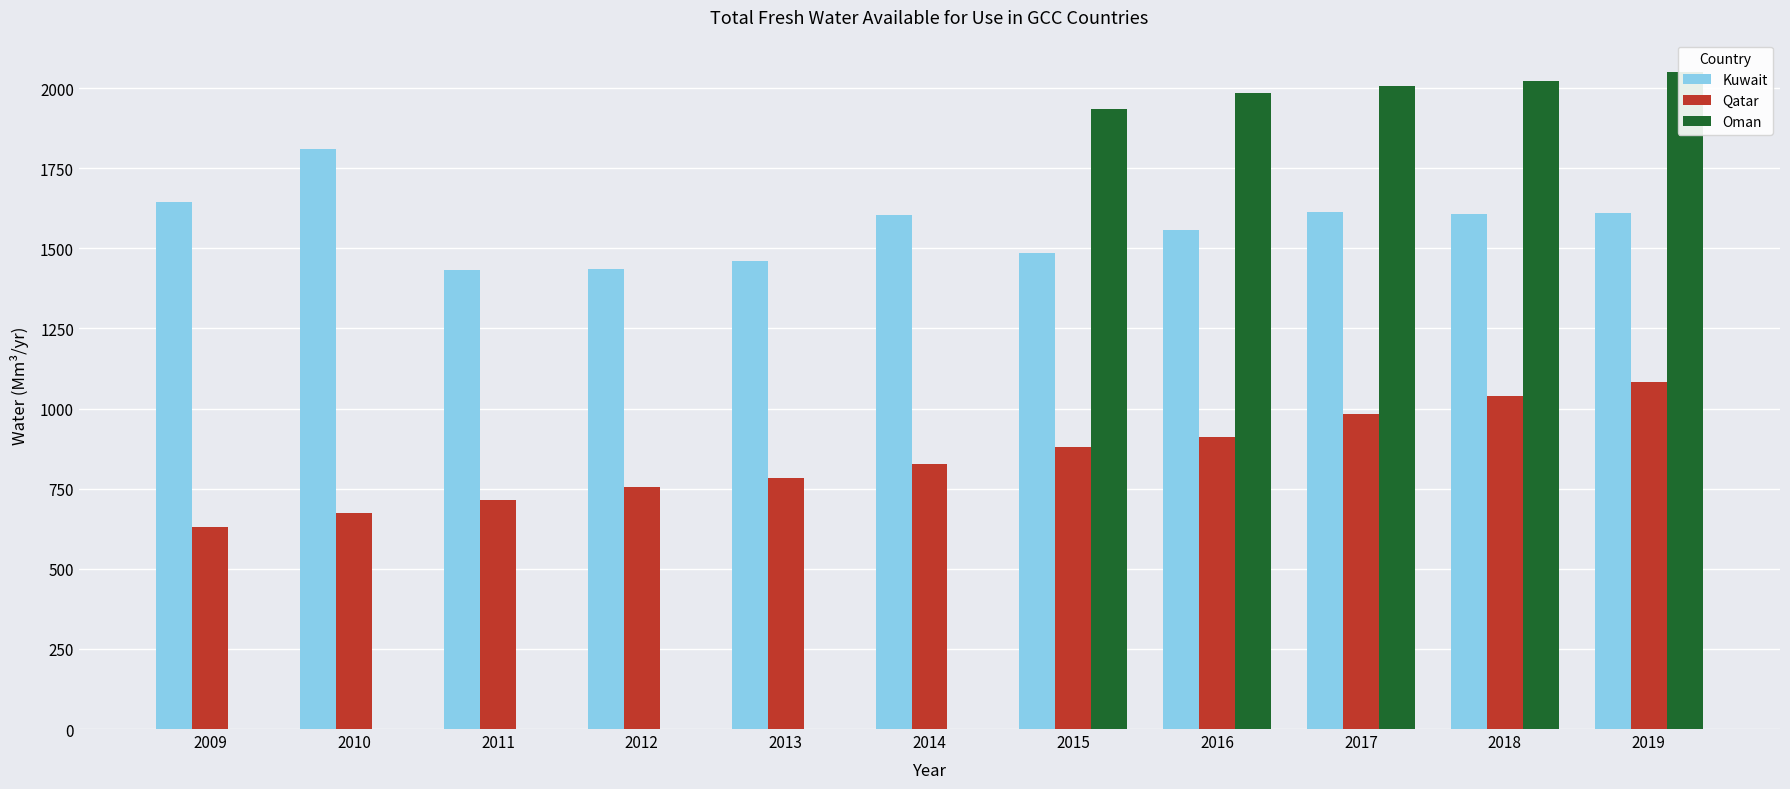

How many bars are there in each group?

3